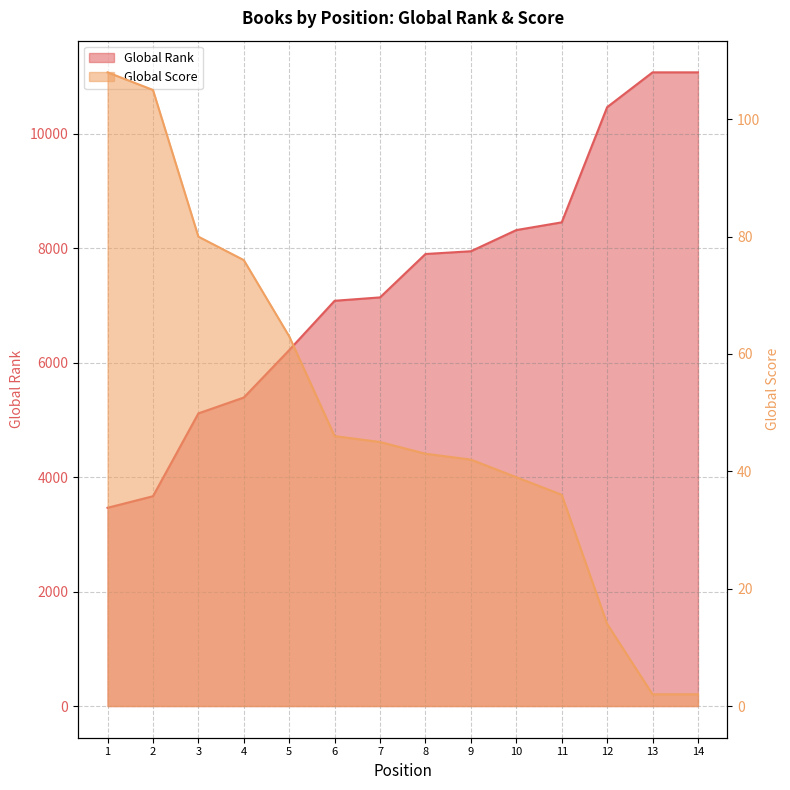

What is the maximum value shown in the chart?

11069